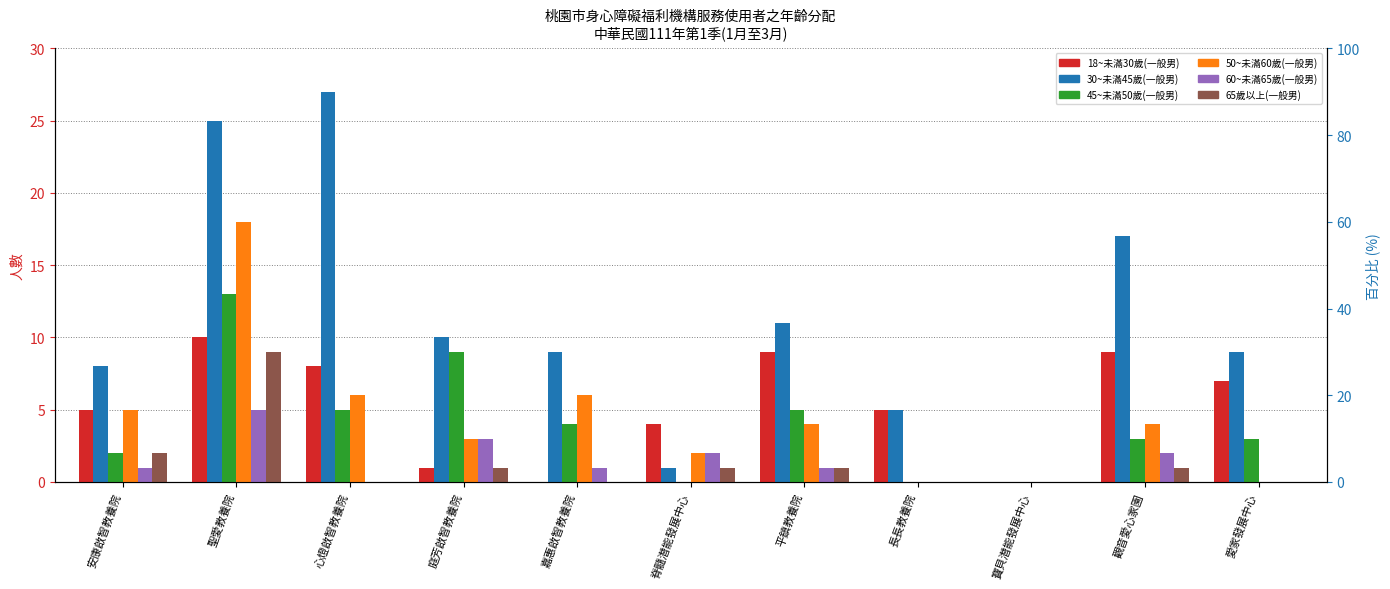

What are all the series names shown in the legend?

18~未滿30歲(一般男), 30~未滿45歲(一般男), 45~未滿50歲(一般男), 50~未滿60歲(一般男), 60~未滿65歲(一般男), 65歲以上(一般男)